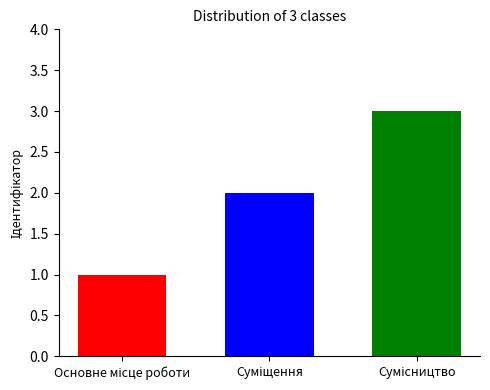

Reading left to right, extract all data points from this chart.

1	2	3